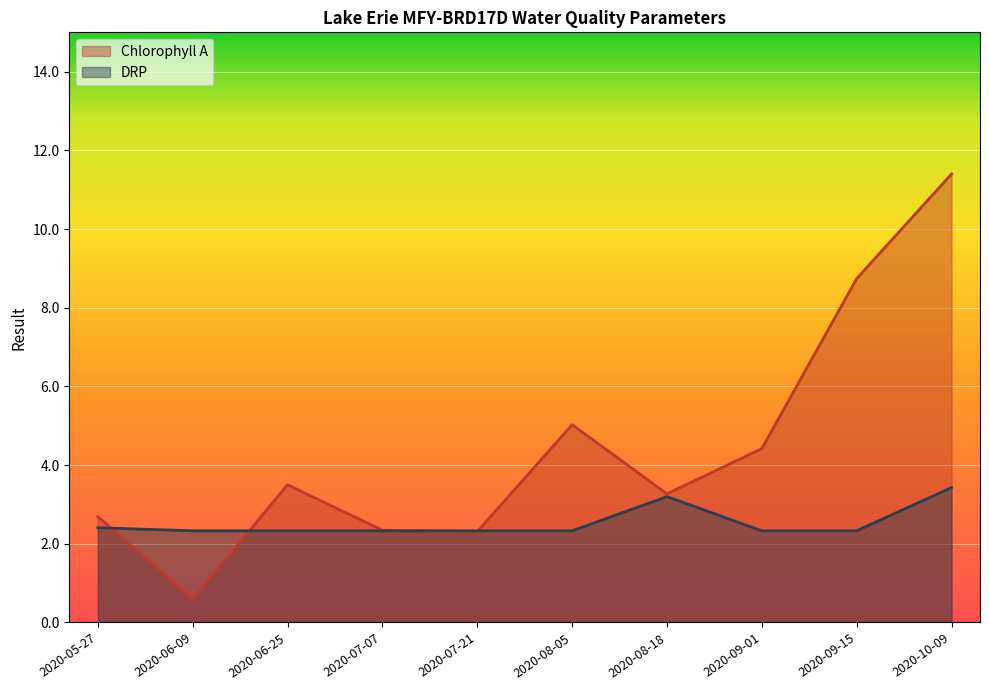

How many lines are shown in the chart?

2